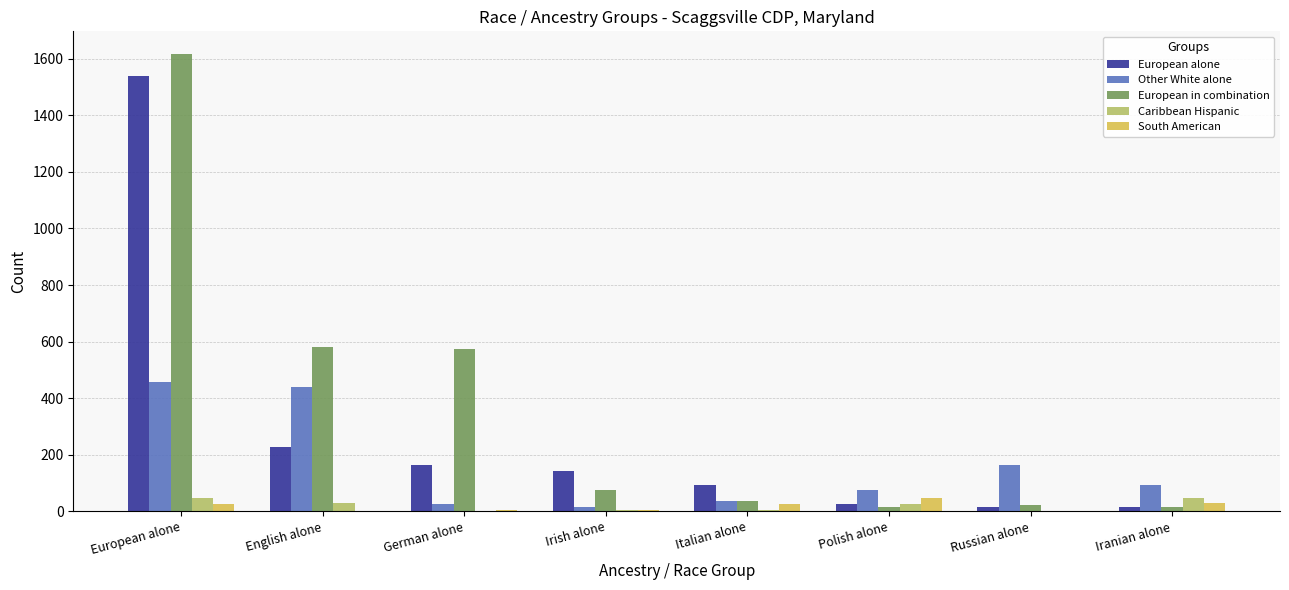

Count the number of data series in this chart.

5